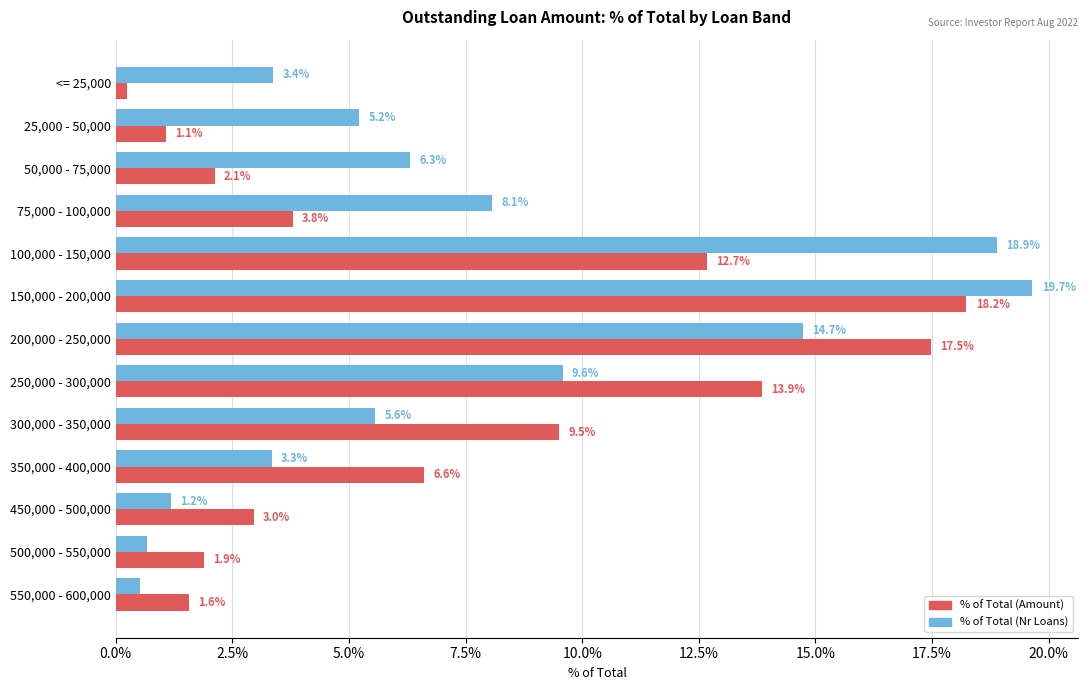

The % of Total (Amount) series shows 6.6 at 350,000 - 400,000. True or false?

True